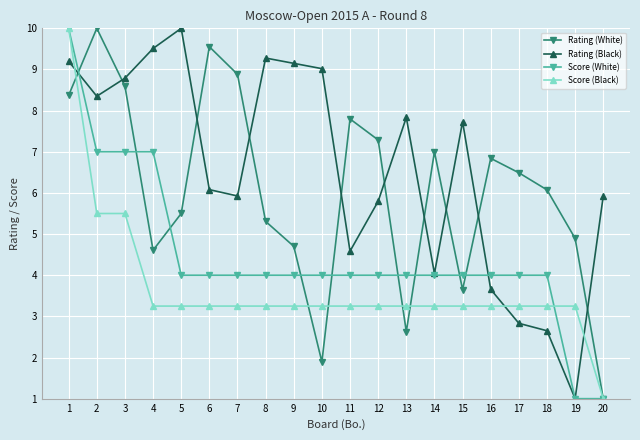

True or false: Score (Black) and Rating (Black) cross at least once.

True